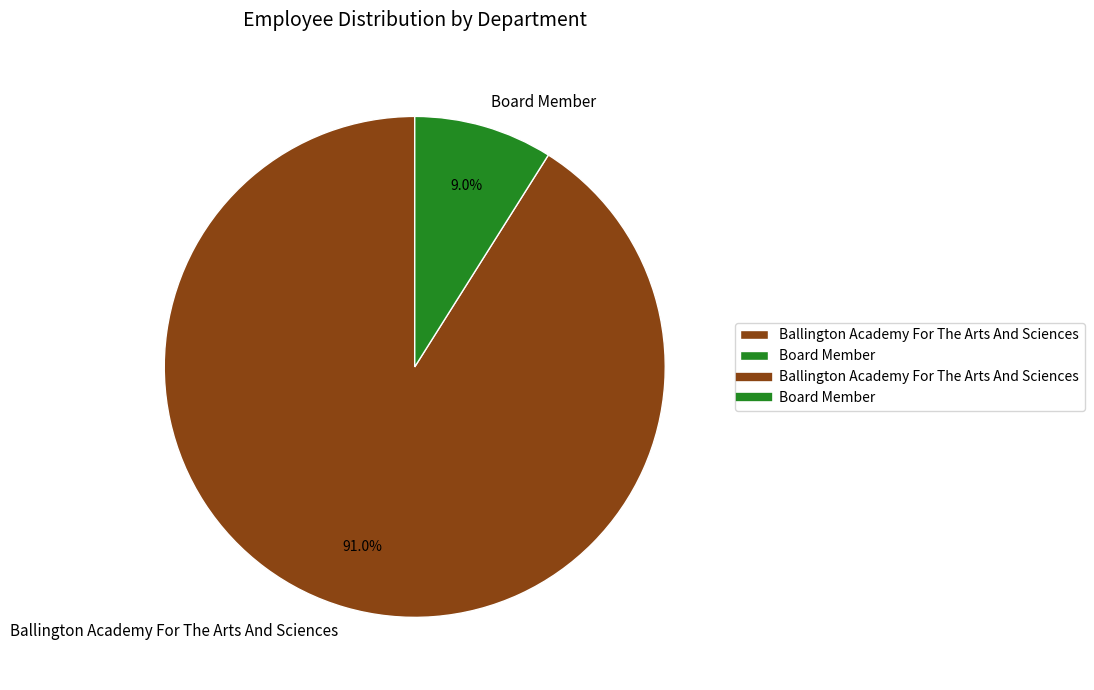

To the nearest percent, what is the difference between the Board Member and Ballington Academy For The Arts And Sciences slice percentages?

82%